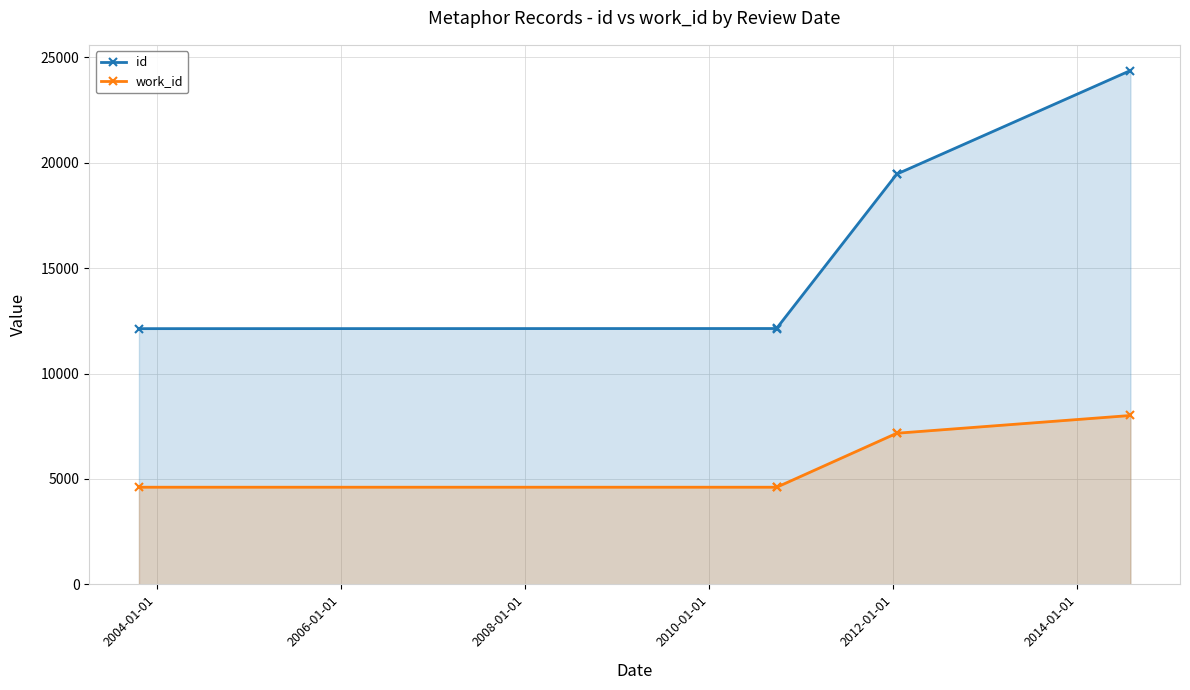

True or false: work_id has a value of 1621 at 2006-01-01.

False